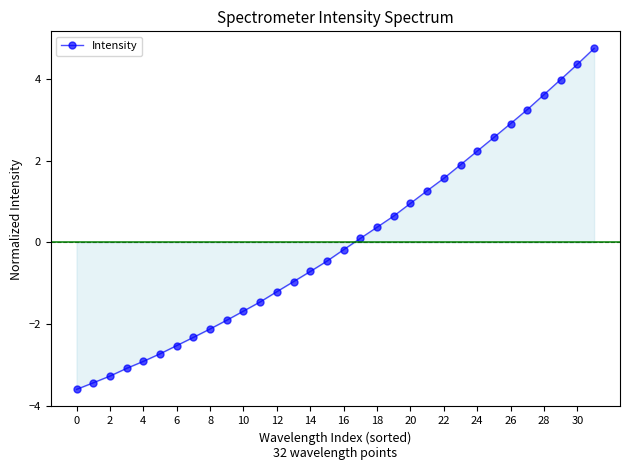

How many negative values are there?

17